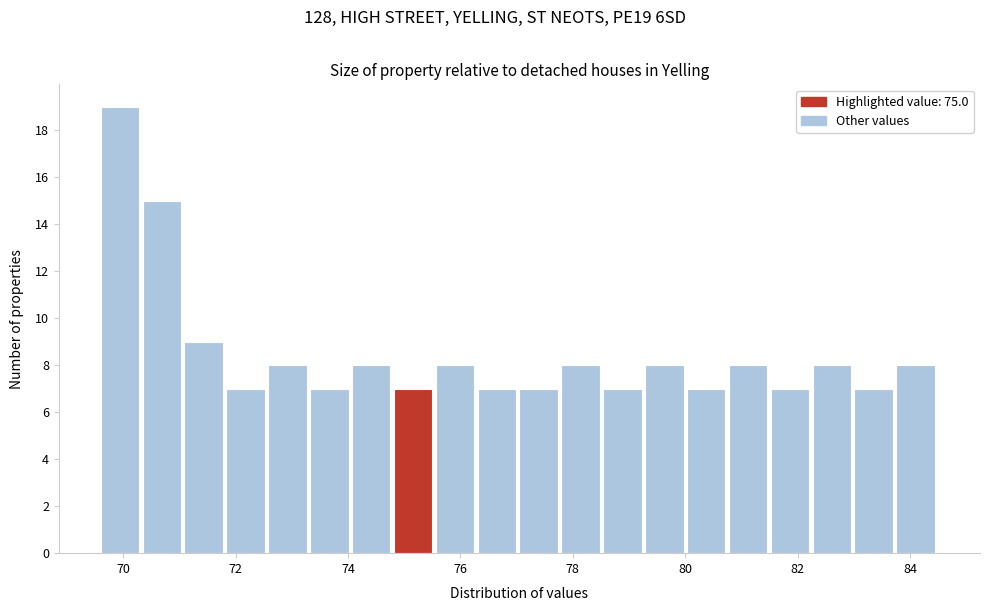

Around what value on the x-axis is the tallest bar? Give the approximate position of its centre, as read against the axis.

70.0